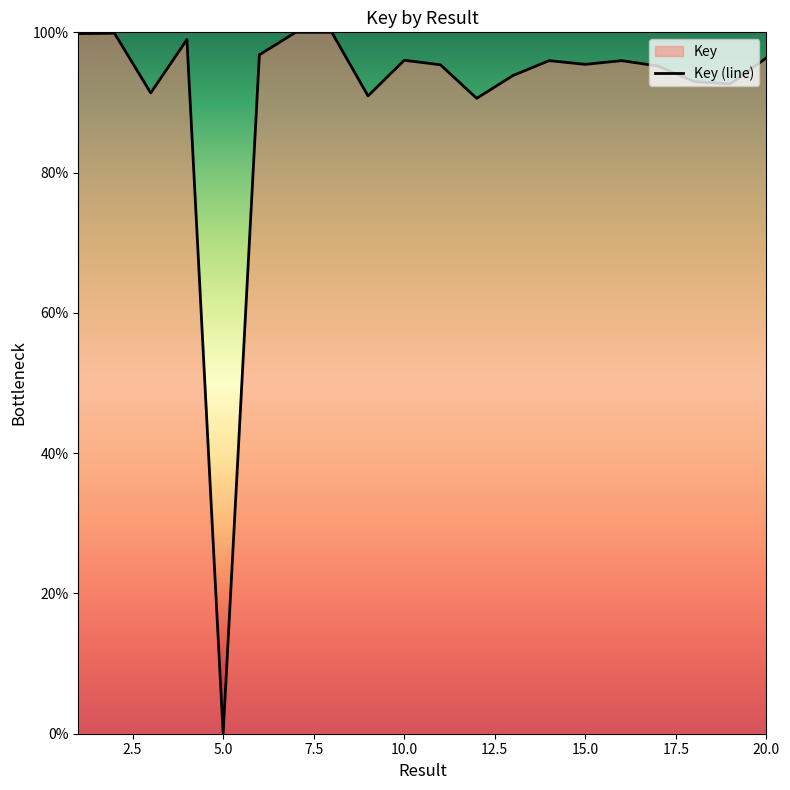

What is the difference between the maximum and minimum values?

100.0